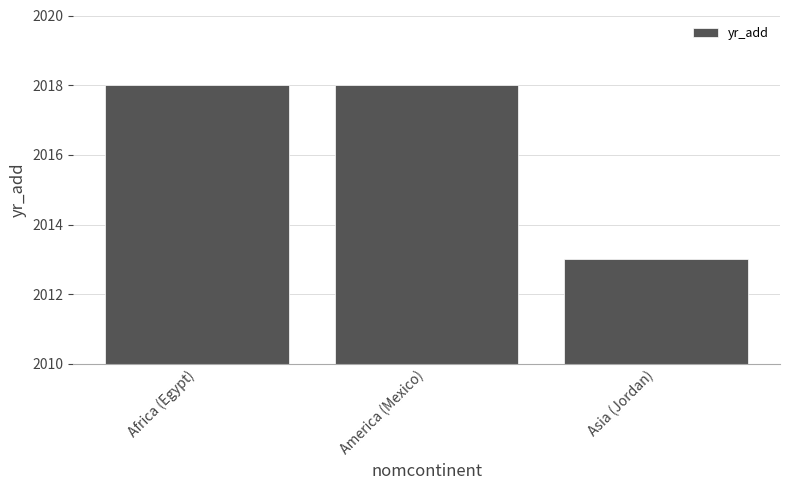

Reading left to right, extract all data points from this chart.

2018	2018	2013